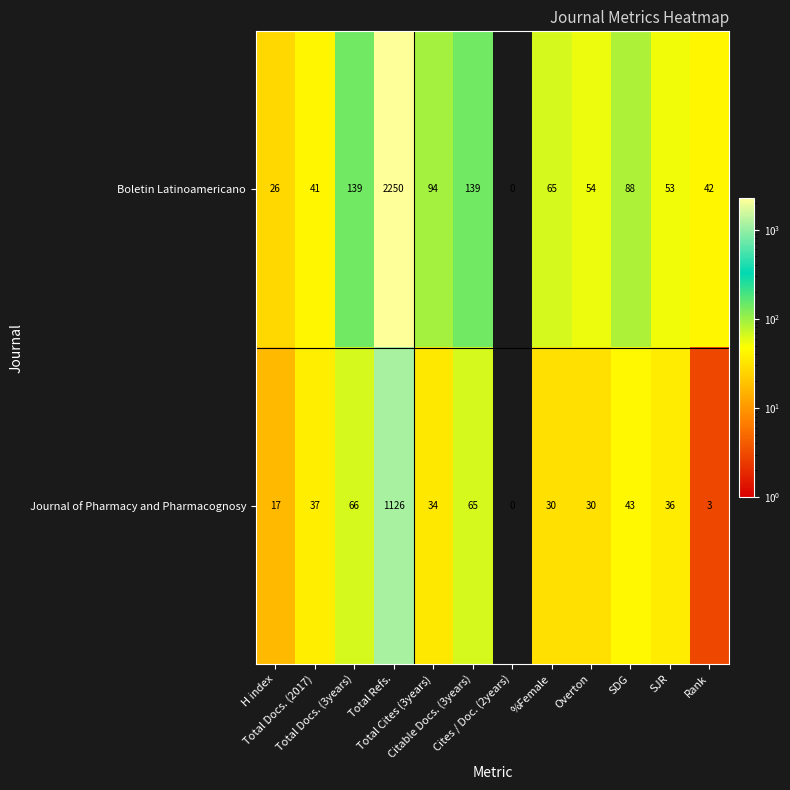

How many data points in Journal of Pharmacy and Pharmacognosy are less than 36?

6